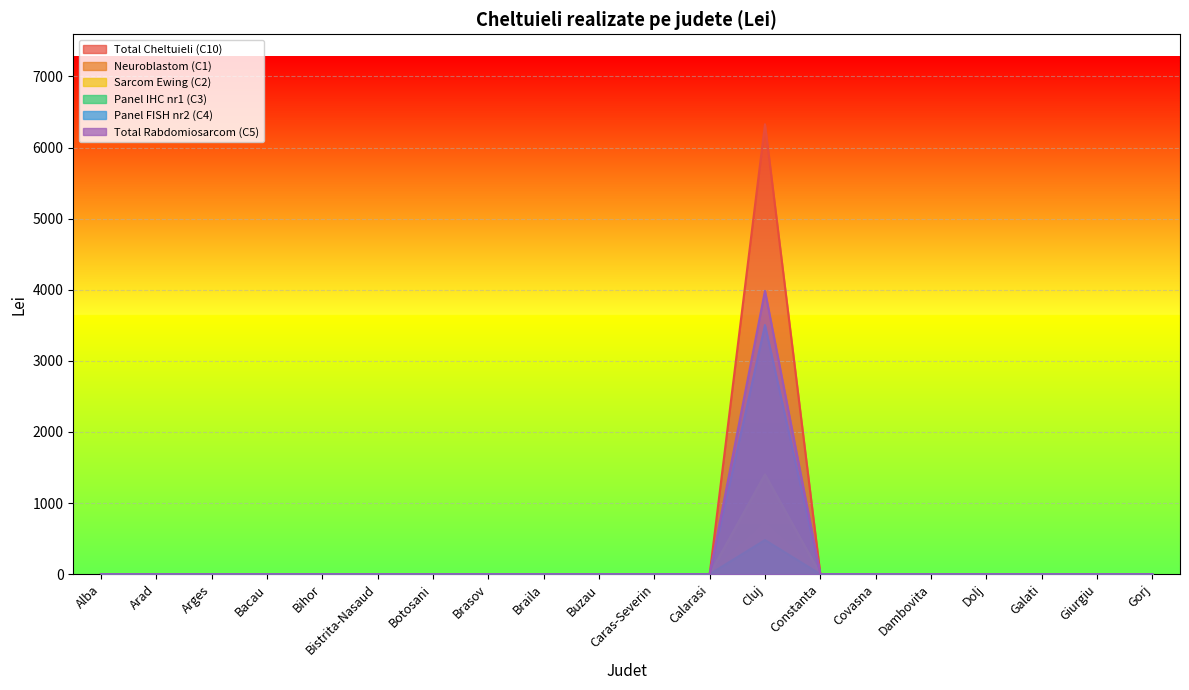

Does the chart display data point markers on the line(s)?

No